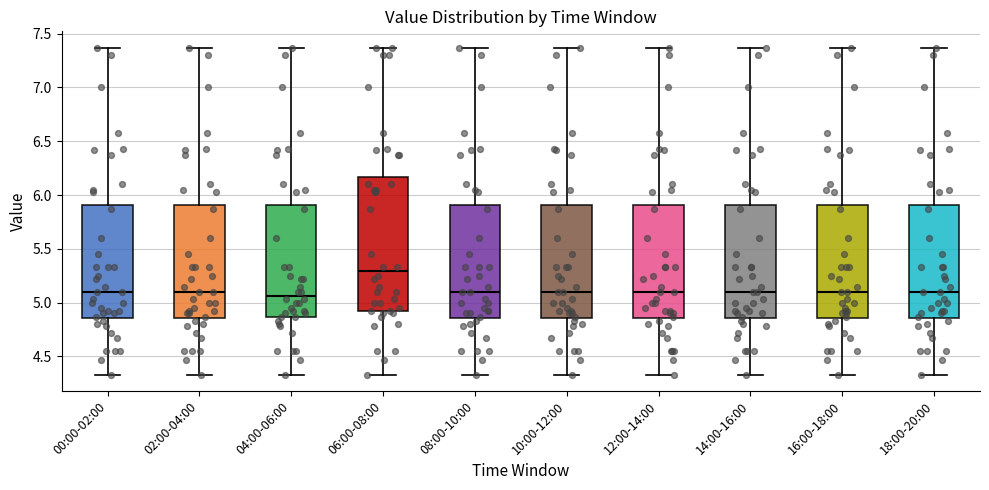

Comparing the boxes themselves (not the whiskers), which one is the tallest?

06:00-08:00